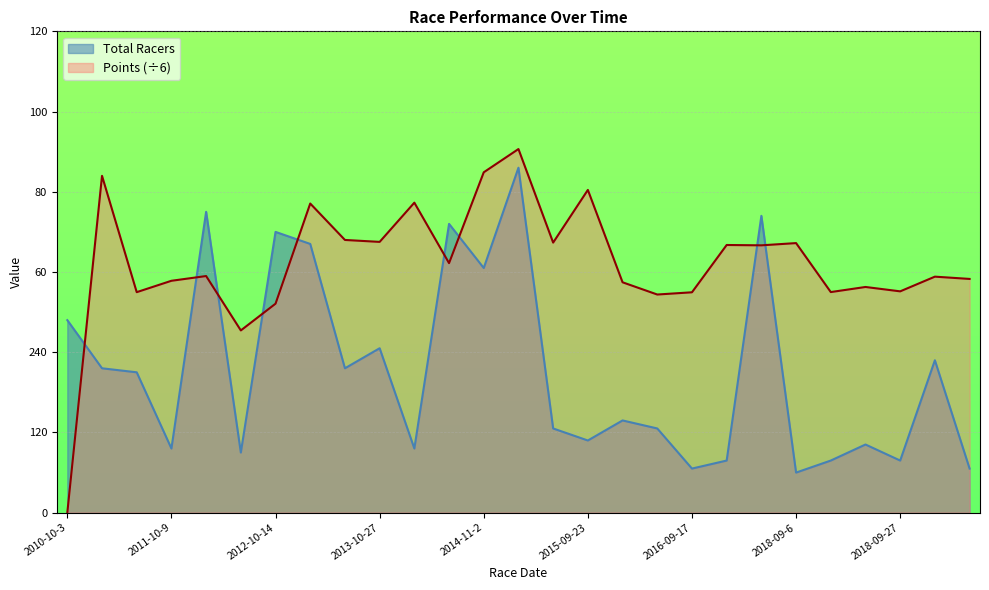

Which label corresponds to the smallest value in the chart?

2010-10-3